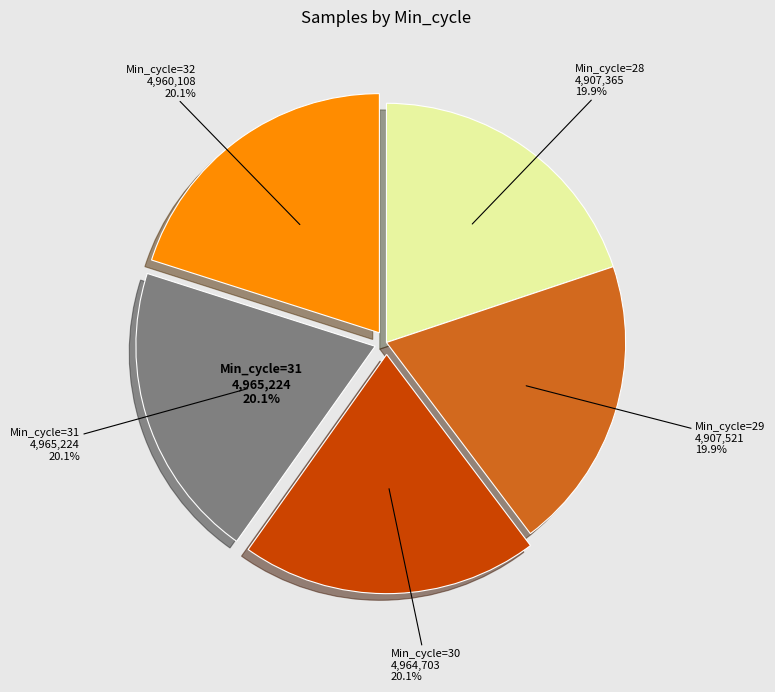

How many segments does this pie chart have?

5